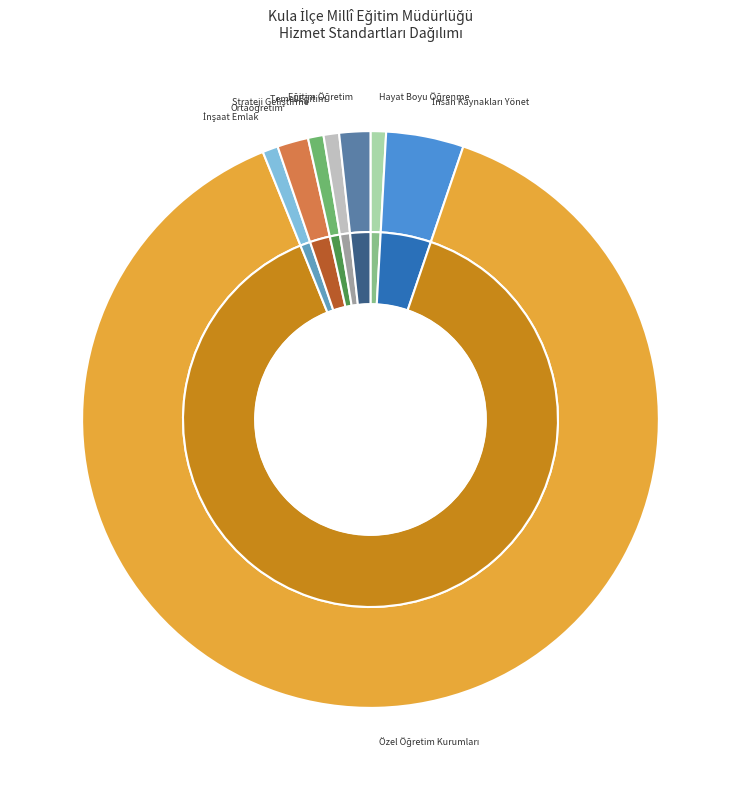

What percentage is the Strateji Geliştirme Hizmetleri Şube Müdürlüğü slice, to the nearest percent?

1%